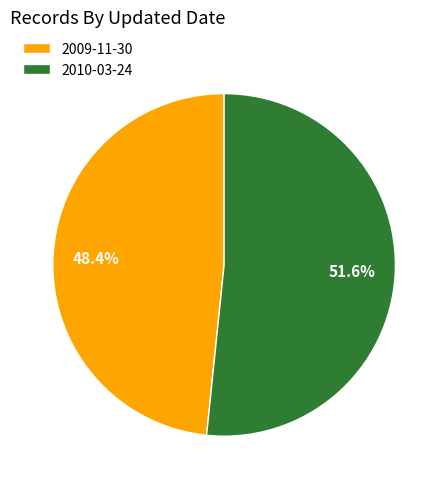

Between 2009-11-30 and 2010-03-24, which is larger?

2010-03-24